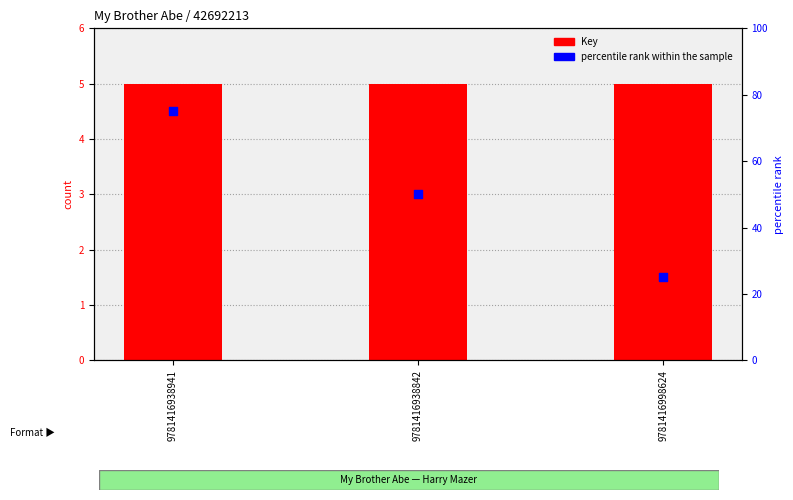

What is the total value across all series at 9781416938941?

80